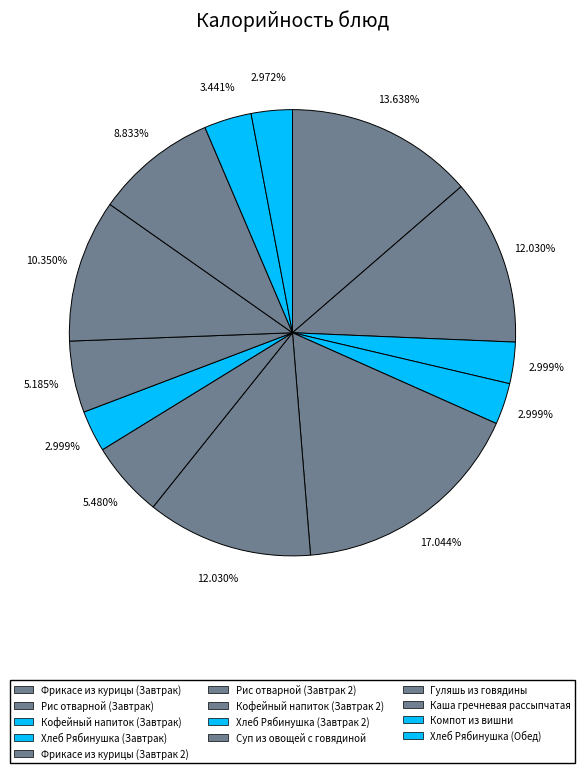

To the nearest percent, what is the difference between the Кофейный напиток (Завтрак 2) and Гуляшь из говядины slice percentages?

5%